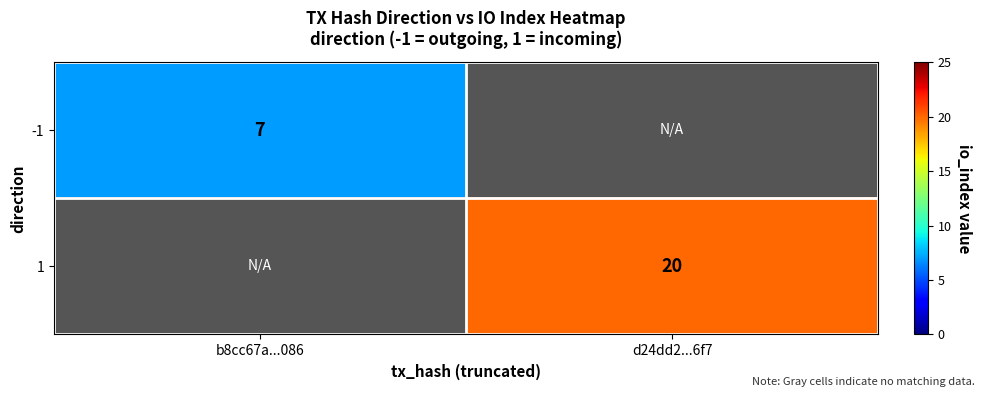

The 1 series shows 10 at d24dd2...6f7. True or false?

False